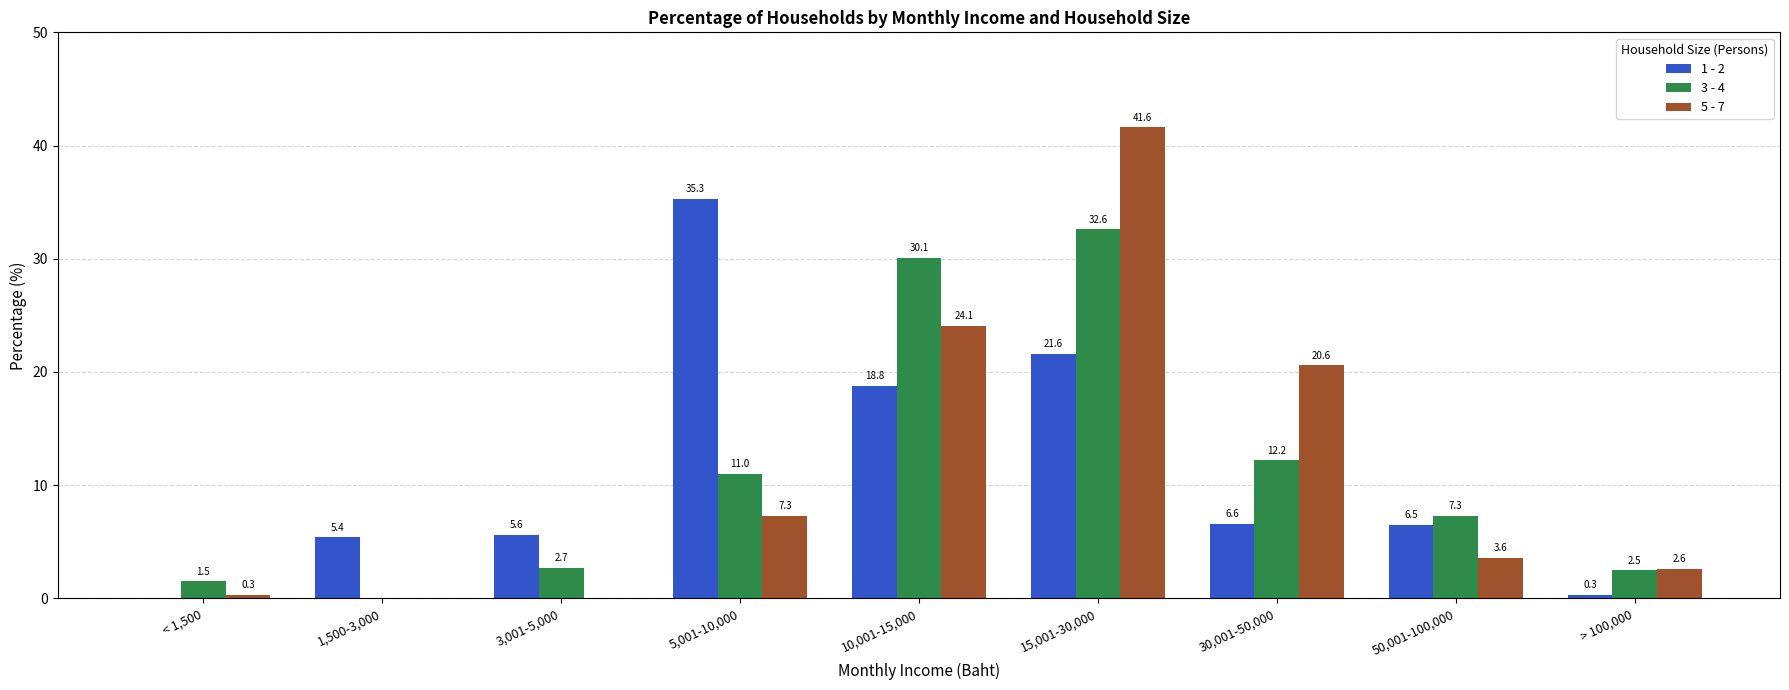

Reading left to right, transcribe all the data shown in this chart.

1 - 2: < 1,500=0.0	1,500-3,000=5.4	3,001-5,000=5.6	5,001-10,000=35.3	10,001-15,000=18.8	15,001-30,000=21.6	30,001-50,000=6.6	50,001-100,000=6.5	> 100,000=0.3
3 - 4: < 1,500=1.5	1,500-3,000=0.0	3,001-5,000=2.7	5,001-10,000=11.0	10,001-15,000=30.1	15,001-30,000=32.6	30,001-50,000=12.2	50,001-100,000=7.3	> 100,000=2.5
5 - 7: < 1,500=0.3	1,500-3,000=0.0	3,001-5,000=0.0	5,001-10,000=7.3	10,001-15,000=24.1	15,001-30,000=41.6	30,001-50,000=20.6	50,001-100,000=3.6	> 100,000=2.6